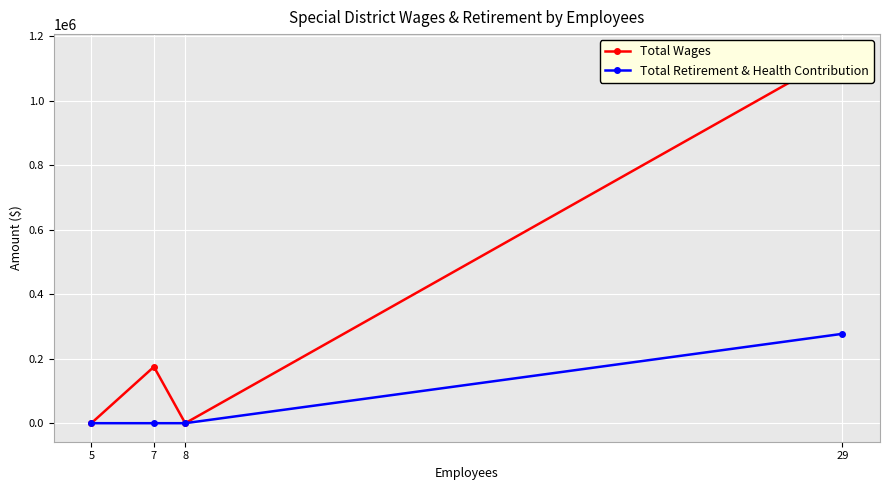

True or false: Total Retirement & Health Contribution has more than 0 points higher than both neighbors.

False